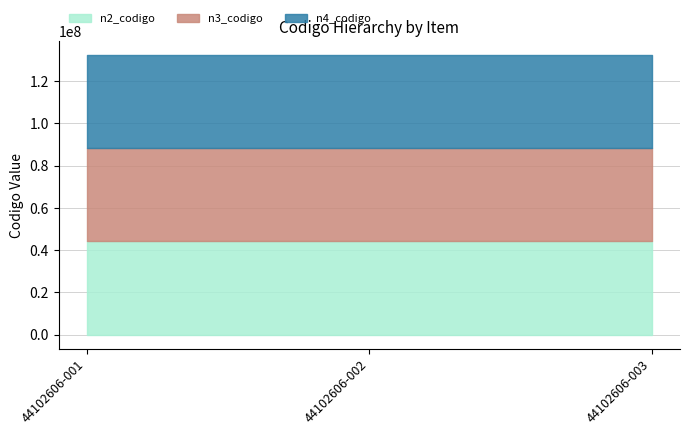

The n4_codigo series shows 44102606 at 44102606-002. True or false?

True